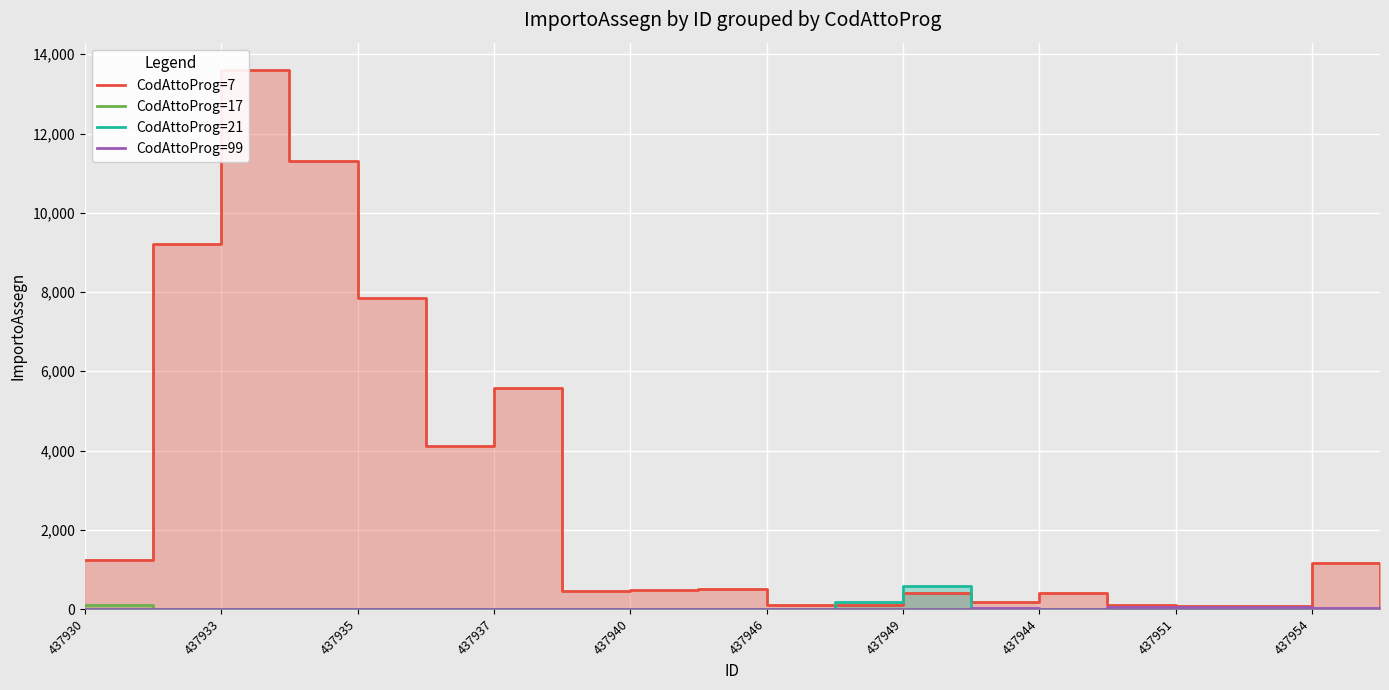

List the series in order of their peak value, lowest first.

CodAttoProg=99, CodAttoProg=17, CodAttoProg=21, CodAttoProg=7